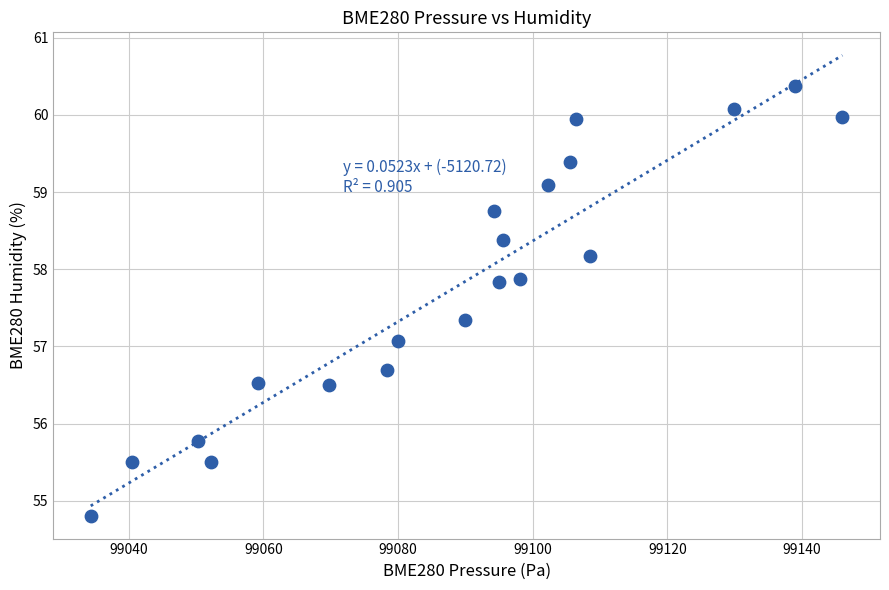

What is the range of X values (max minus min)?

111.6